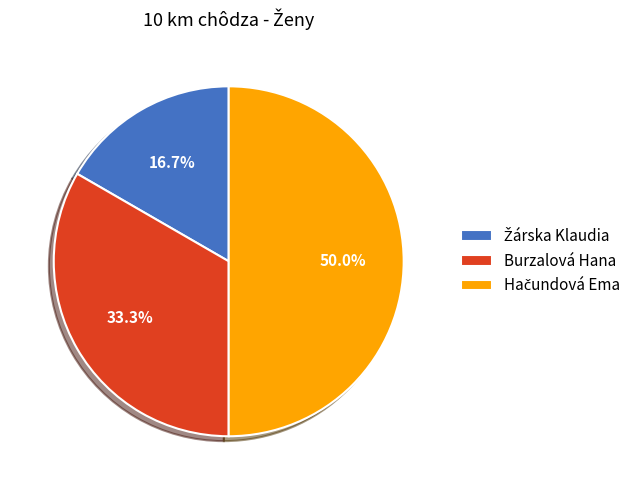

How much of the chart is everything except Burzalová Hana?

66.7%